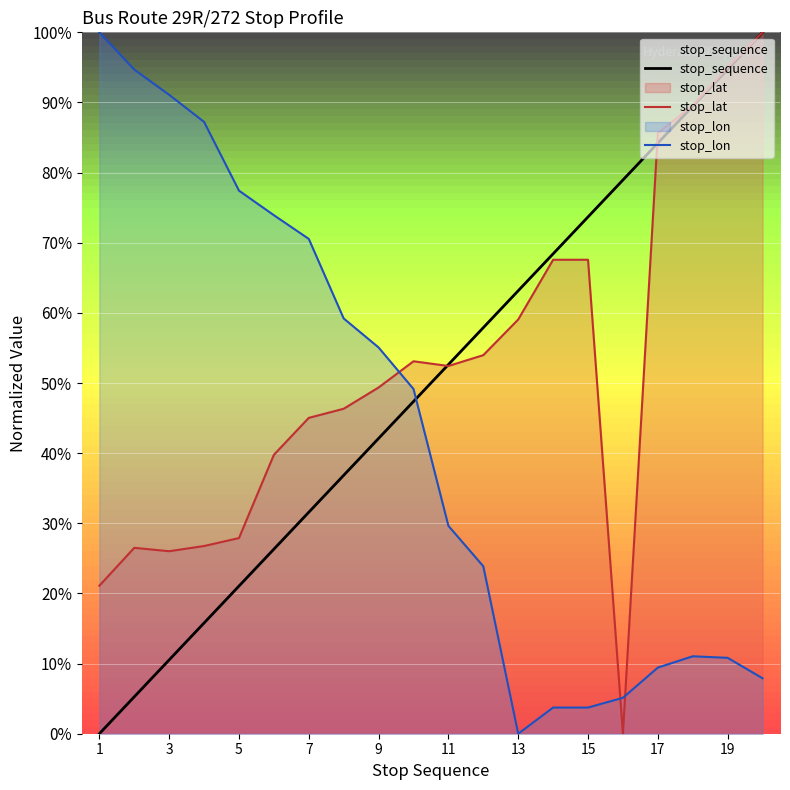

At which label does stop_sequence reach its minimum?

1